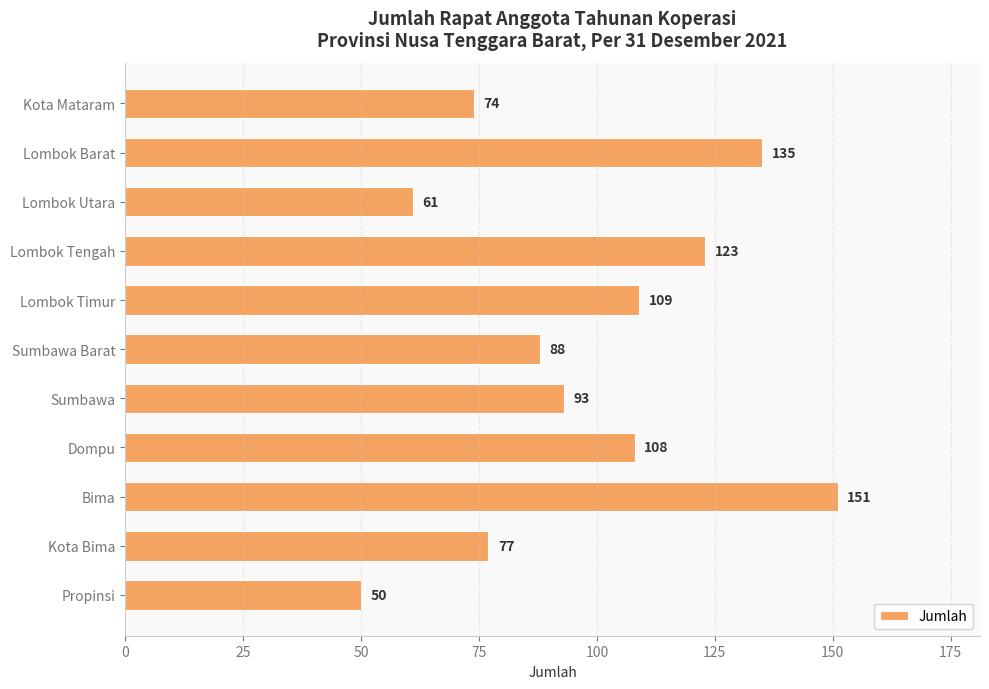

What is the greatest value displayed?

151